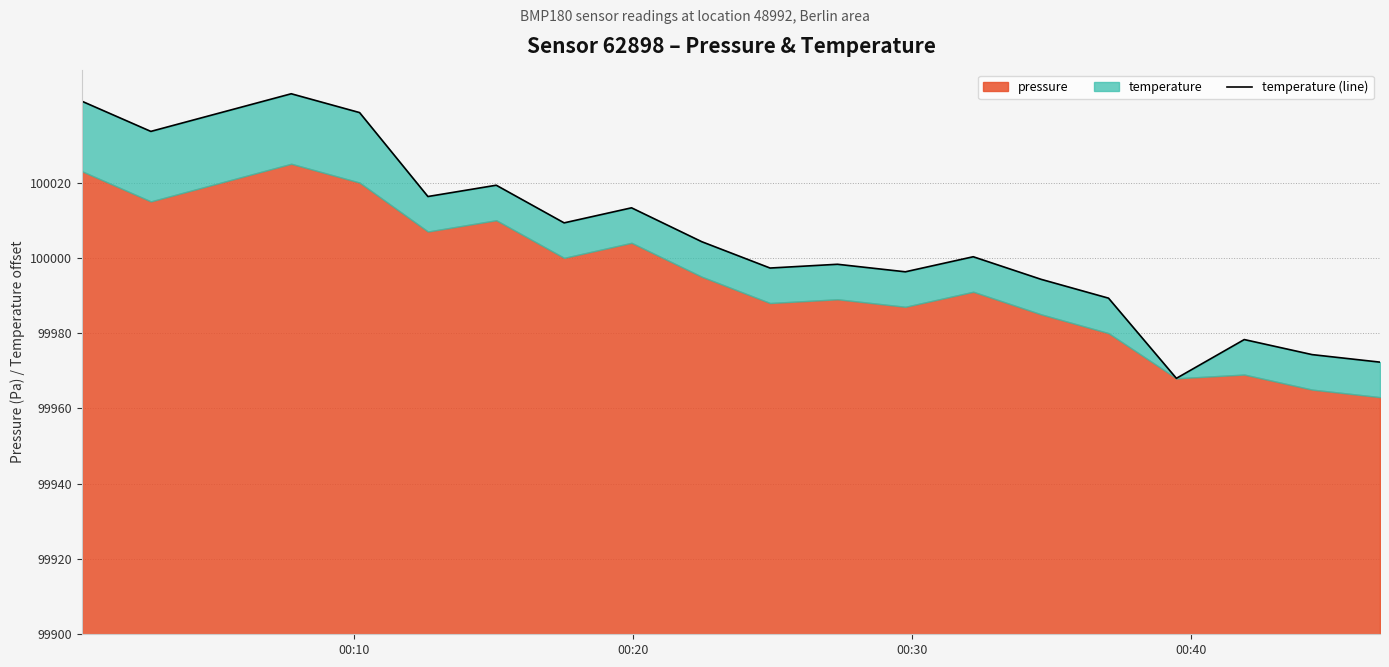

What is the sum of all values?

2127.2